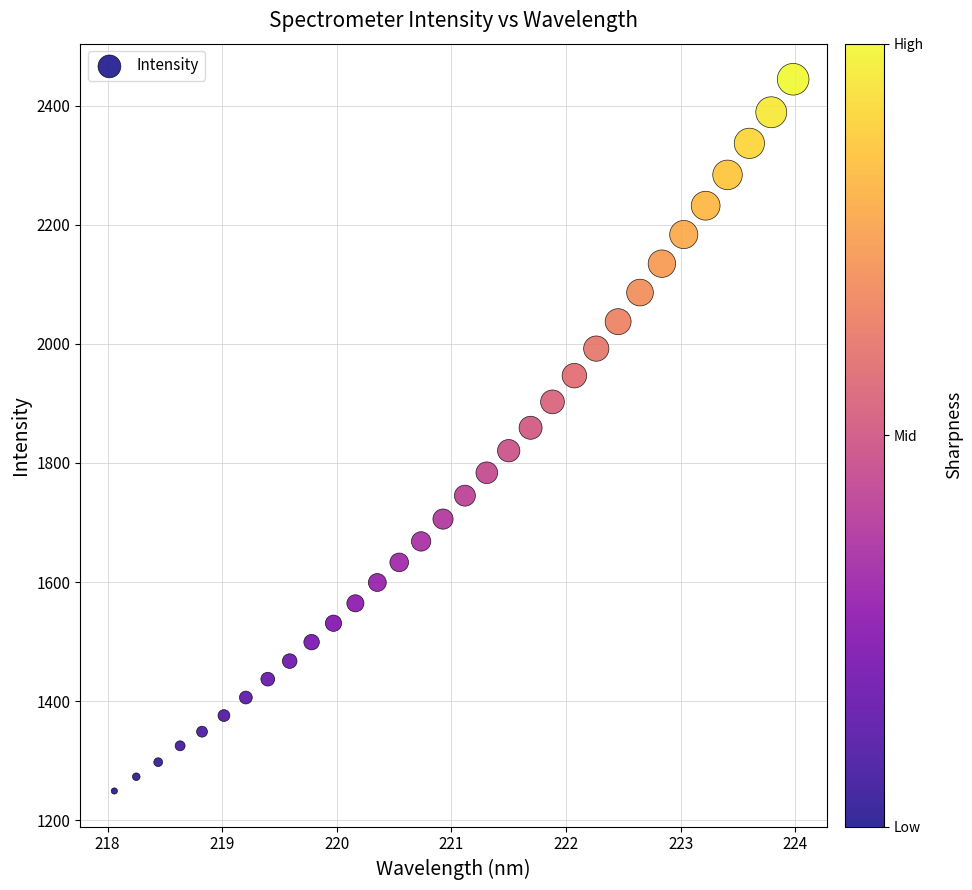

What is the range of Y values (max minus min)?

1195.1